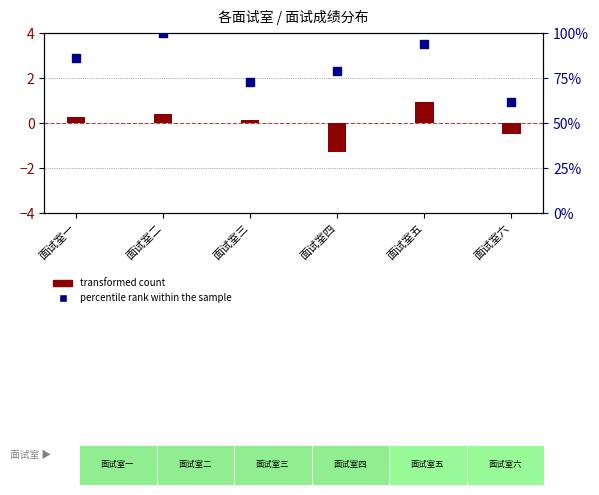

What are all the series names shown in the legend?

transformed count, percentile rank within the sample